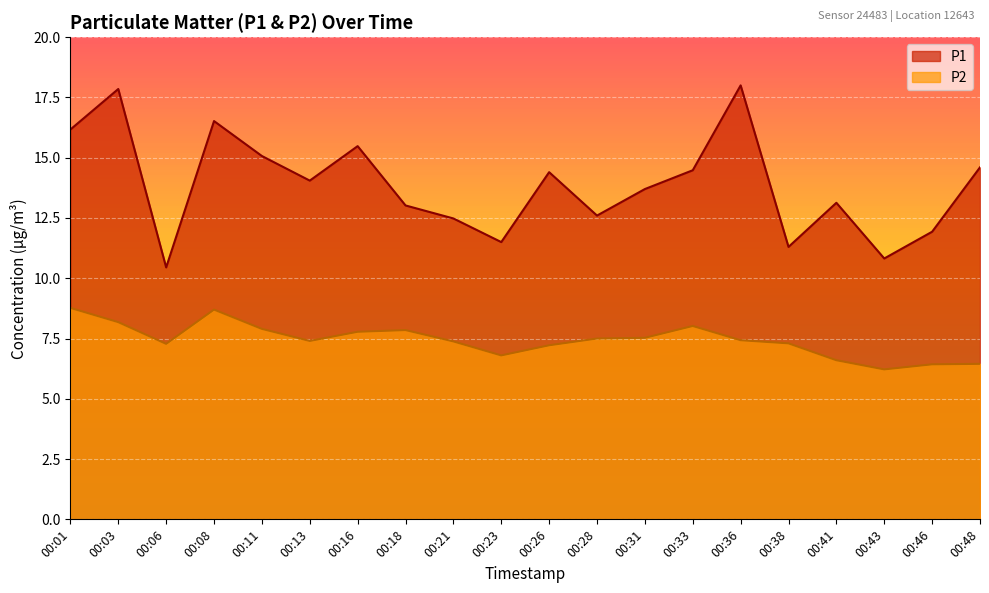

Which category has the highest value in the P1 series?

00:36